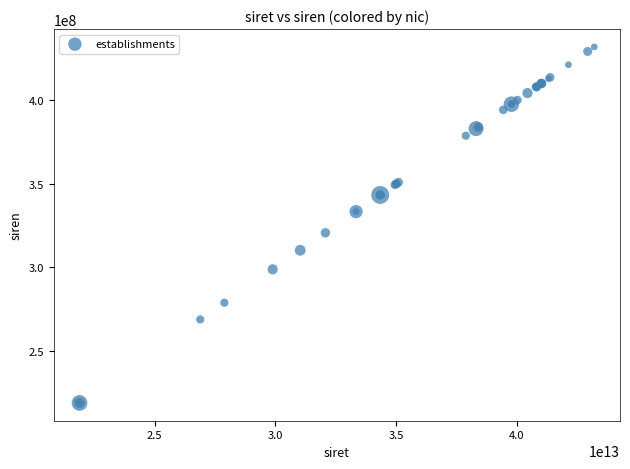

What Y value in the scatter plot is closest to 325501963?

320774763